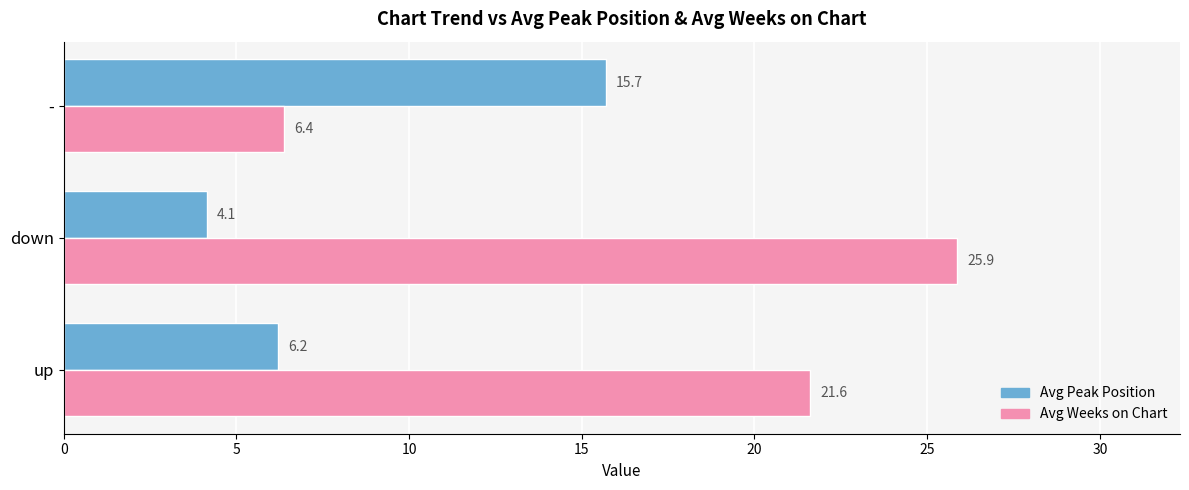

Which series has the largest total across all categories?

Avg Weeks on Chart